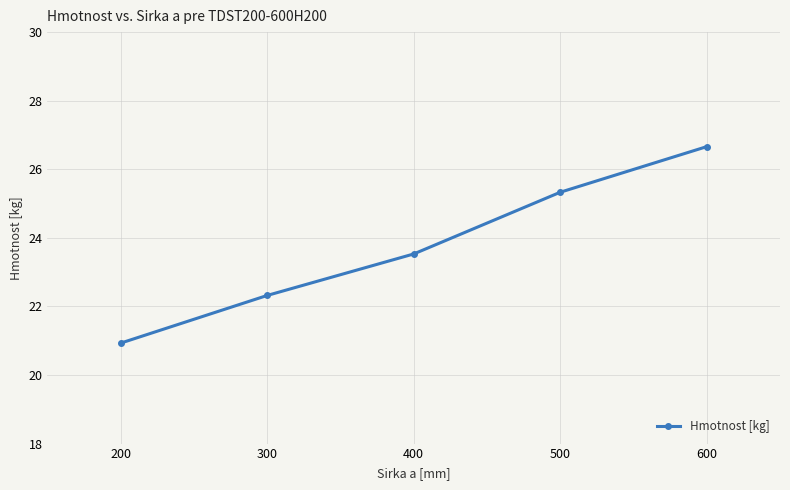

Which category has the lowest value across all series?

200